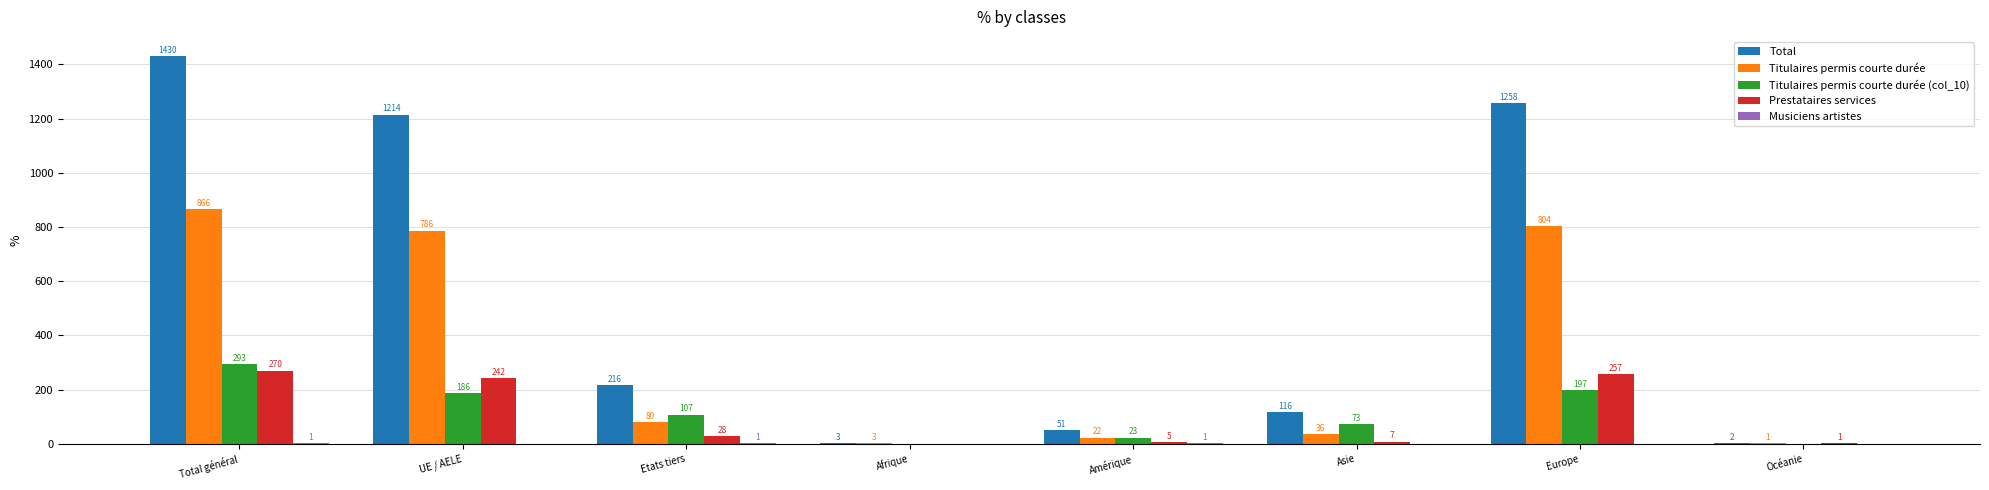

Which series changed the most between Asie and Océanie?

Total